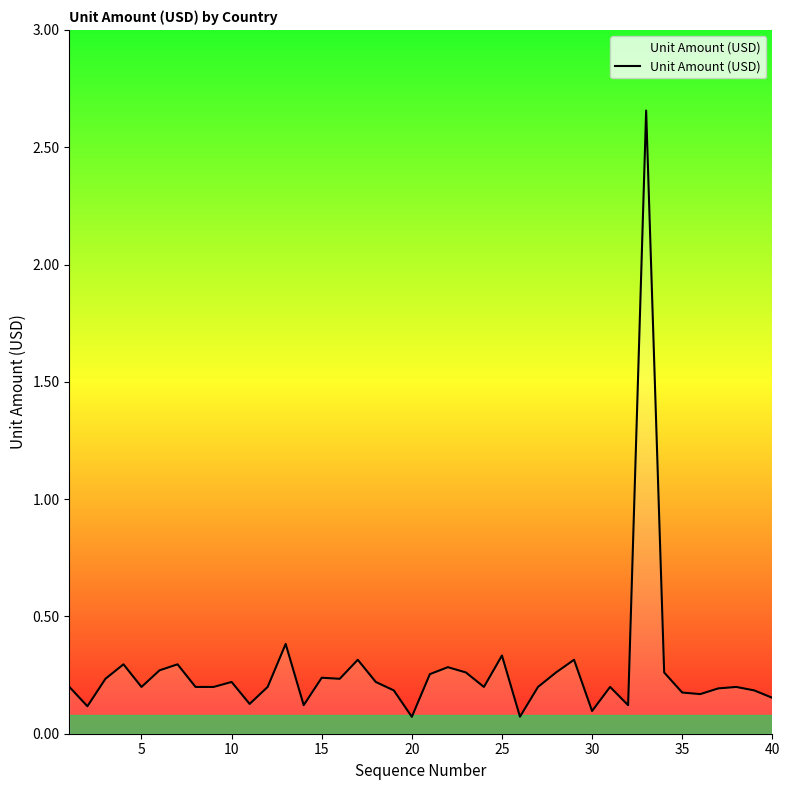

What is the smallest value displayed?

0.1